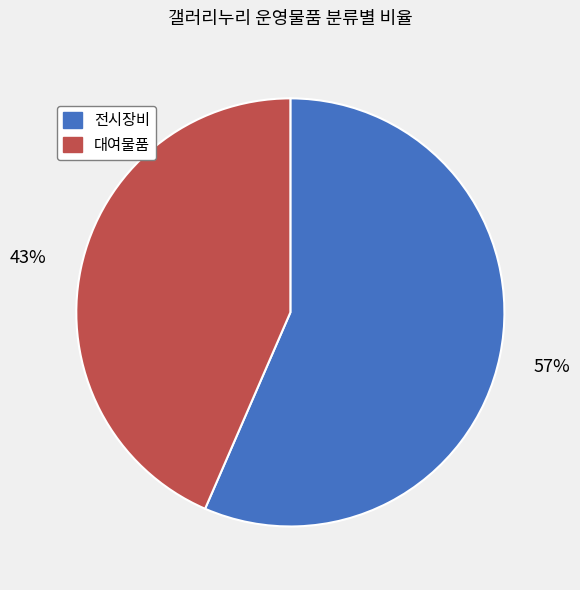

Is it true that 전시장비 is 69% of the pie?

False